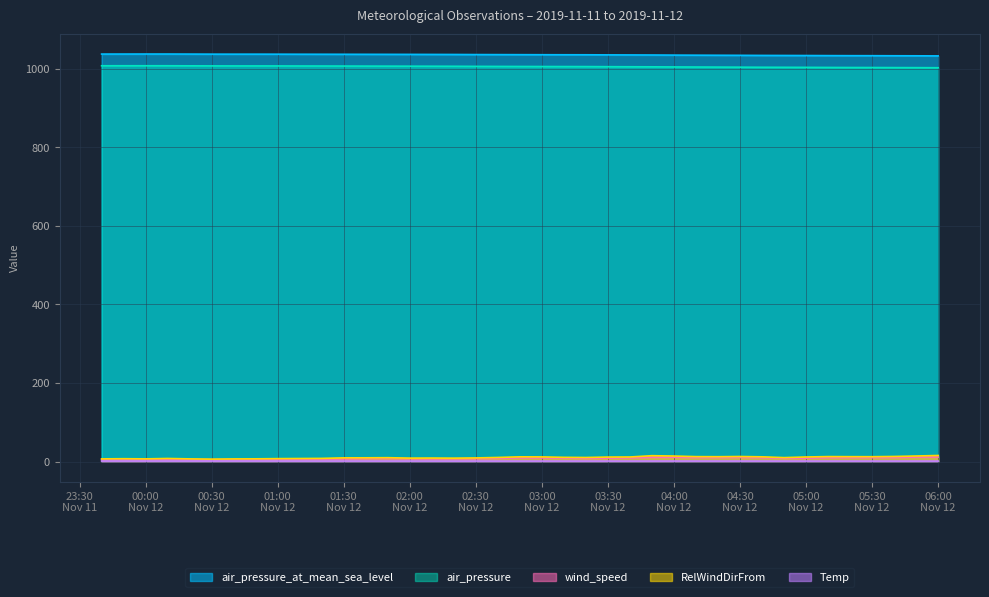

True or false: RelWindDirFrom and air_pressure_at_mean_sea_level intersect in this chart.

False